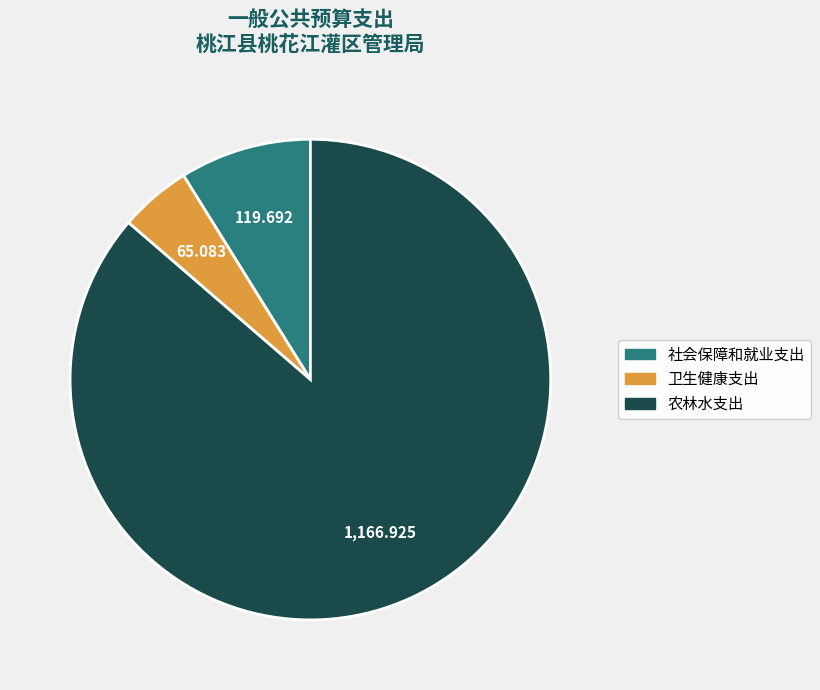

Is it true that 农林水支出 is 77% of the pie?

False